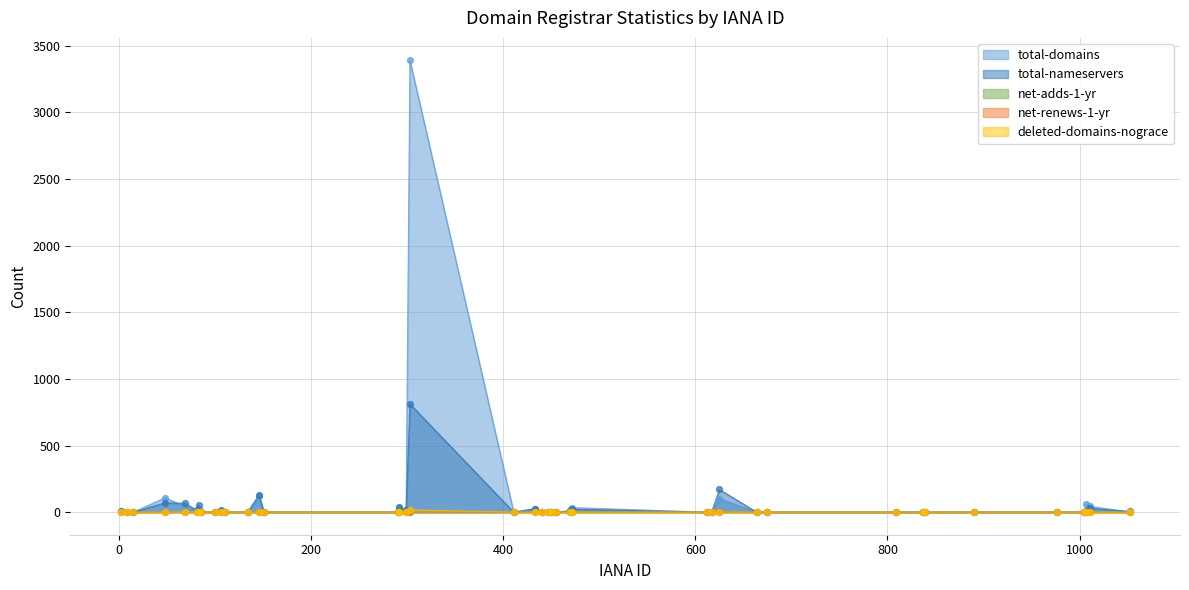

At how many categories does at least one series exceed 1498?

1